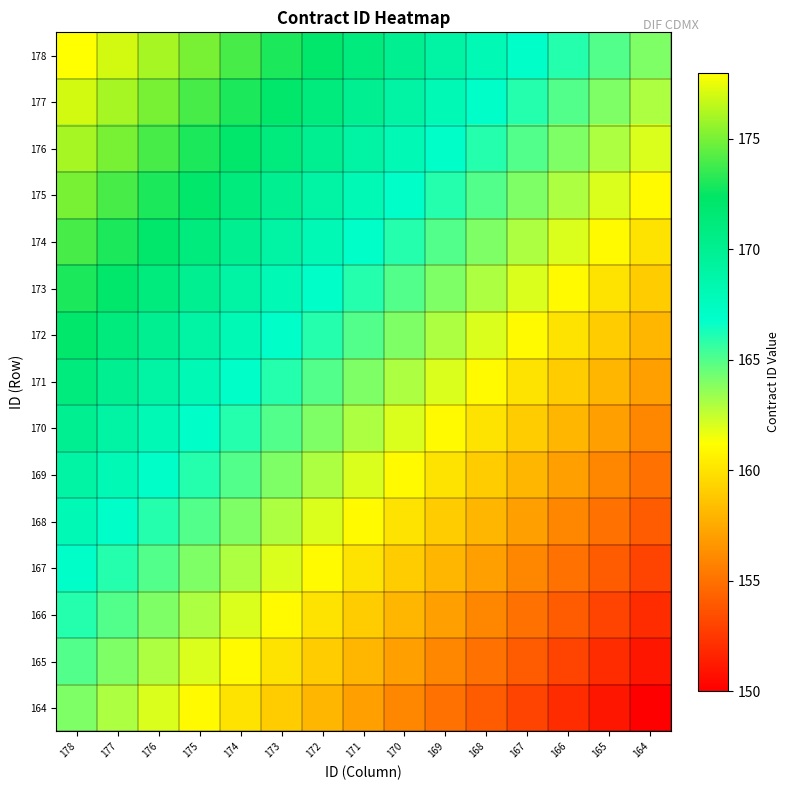

Reading left to right, extract all data points from this chart.

178: 178=178	177=177	176=176	175=175	174=174	173=173	172=172	171=171	170=170	169=169	168=168	167=167	166=166	165=165	164=164
177: 178=177	177=176	176=175	175=174	174=173	173=172	172=171	171=170	170=169	169=168	168=167	167=166	166=165	165=164	164=163
176: 178=176	177=175	176=174	175=173	174=172	173=171	172=170	171=169	170=168	169=167	168=166	167=165	166=164	165=163	164=162
175: 178=175	177=174	176=173	175=172	174=171	173=170	172=169	171=168	170=167	169=166	168=165	167=164	166=163	165=162	164=161
174: 178=174	177=173	176=172	175=171	174=170	173=169	172=168	171=167	170=166	169=165	168=164	167=163	166=162	165=161	164=160
173: 178=173	177=172	176=171	175=170	174=169	173=168	172=167	171=166	170=165	169=164	168=163	167=162	166=161	165=160	164=159
172: 178=172	177=171	176=170	175=169	174=168	173=167	172=166	171=165	170=164	169=163	168=162	167=161	166=160	165=159	164=158
171: 178=171	177=170	176=169	175=168	174=167	173=166	172=165	171=164	170=163	169=162	168=161	167=160	166=159	165=158	164=157
170: 178=170	177=169	176=168	175=167	174=166	173=165	172=164	171=163	170=162	169=161	168=160	167=159	166=158	165=157	164=156
169: 178=169	177=168	176=167	175=166	174=165	173=164	172=163	171=162	170=161	169=160	168=159	167=158	166=157	165=156	164=155
168: 178=168	177=167	176=166	175=165	174=164	173=163	172=162	171=161	170=160	169=159	168=158	167=157	166=156	165=155	164=154
167: 178=167	177=166	176=165	175=164	174=163	173=162	172=161	171=160	170=159	169=158	168=157	167=156	166=155	165=154	164=153
166: 178=166	177=165	176=164	175=163	174=162	173=161	172=160	171=159	170=158	169=157	168=156	167=155	166=154	165=153	164=152
165: 178=165	177=164	176=163	175=162	174=161	173=160	172=159	171=158	170=157	169=156	168=155	167=154	166=153	165=152	164=151
164: 178=164	177=163	176=162	175=161	174=160	173=159	172=158	171=157	170=156	169=155	168=154	167=153	166=152	165=151	164=150